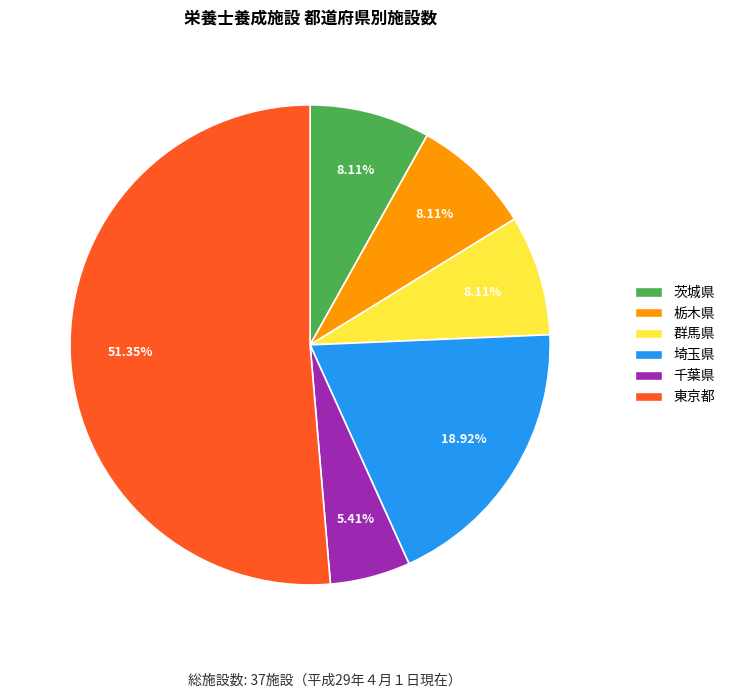

True or false: 群馬県 accounts for 19% of the total.

False